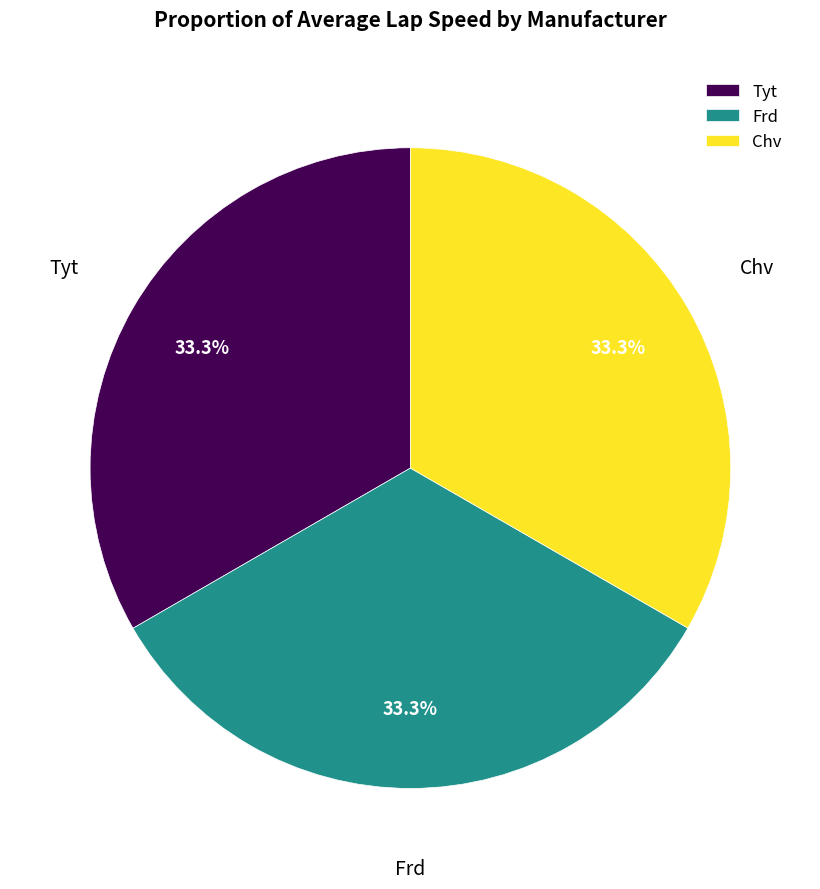

Does any single category account for the majority?

No